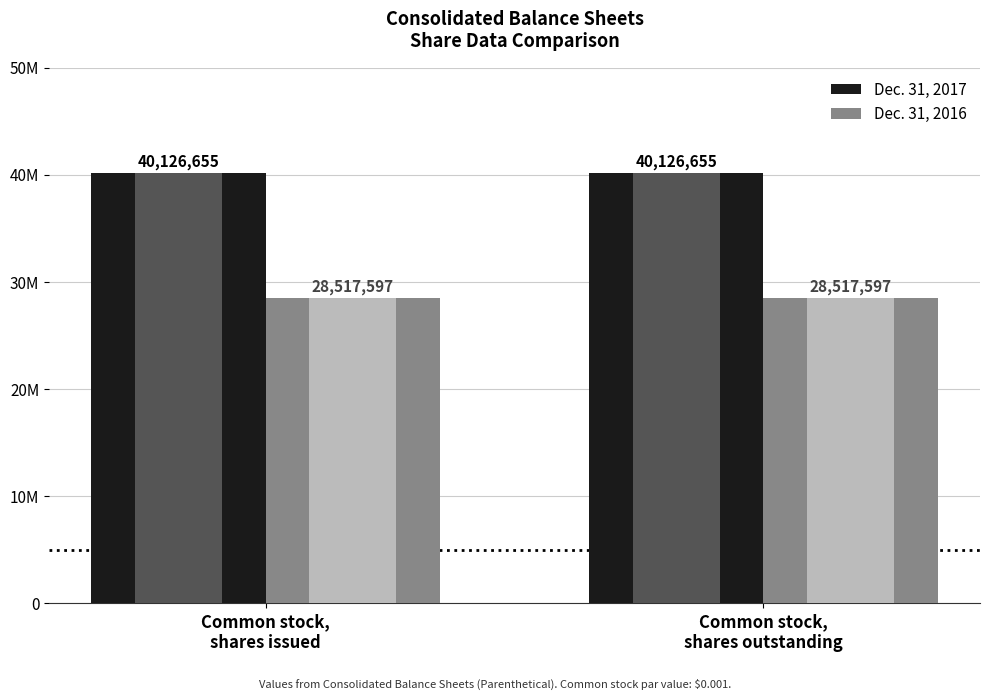

The Dec. 31, 2016 series shows 19512343 at Common stock,
shares issued. True or false?

False